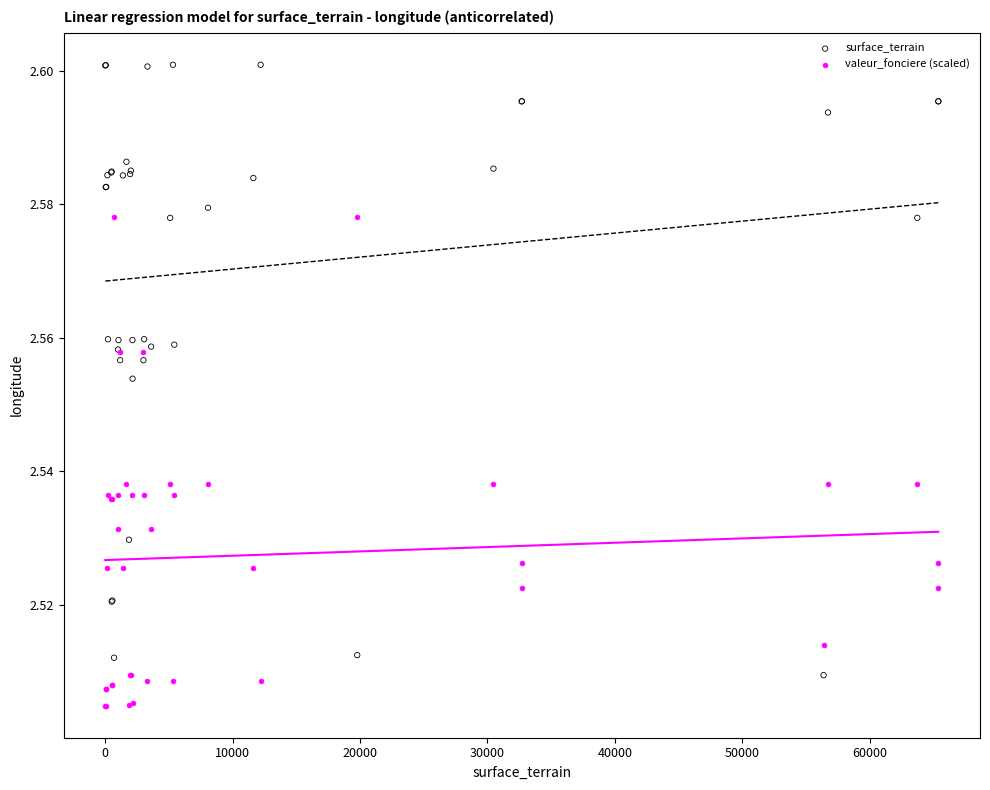

Which series has the widest spread of Y values?

surface_terrain